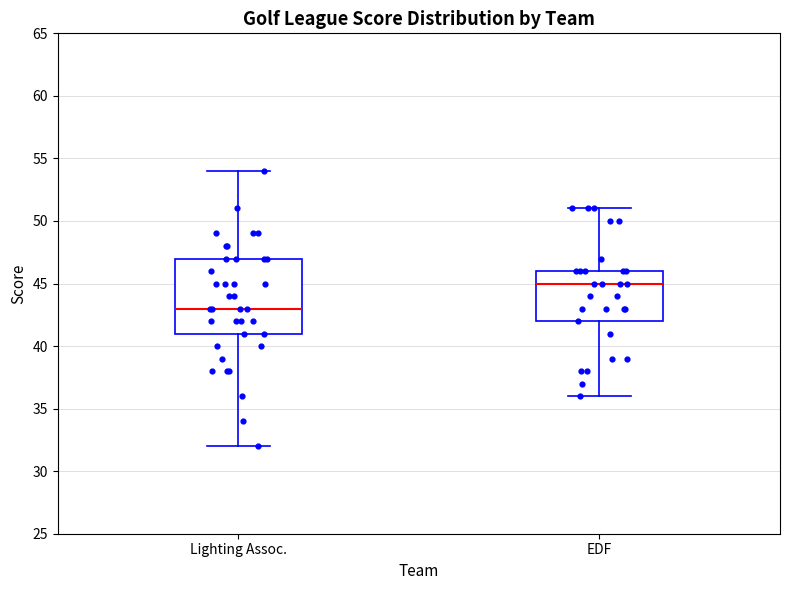

Reading left to right, read every box against the y-axis: the position of its median line, the range the box covers, and the ends of its whiskers. The values are not printed on the chart, so give them approximately, as read against the axis.

Lighting Assoc.: median 43, box 41 to 47, whiskers 32 to 54
EDF: median 45, box 42 to 46, whiskers 36 to 51